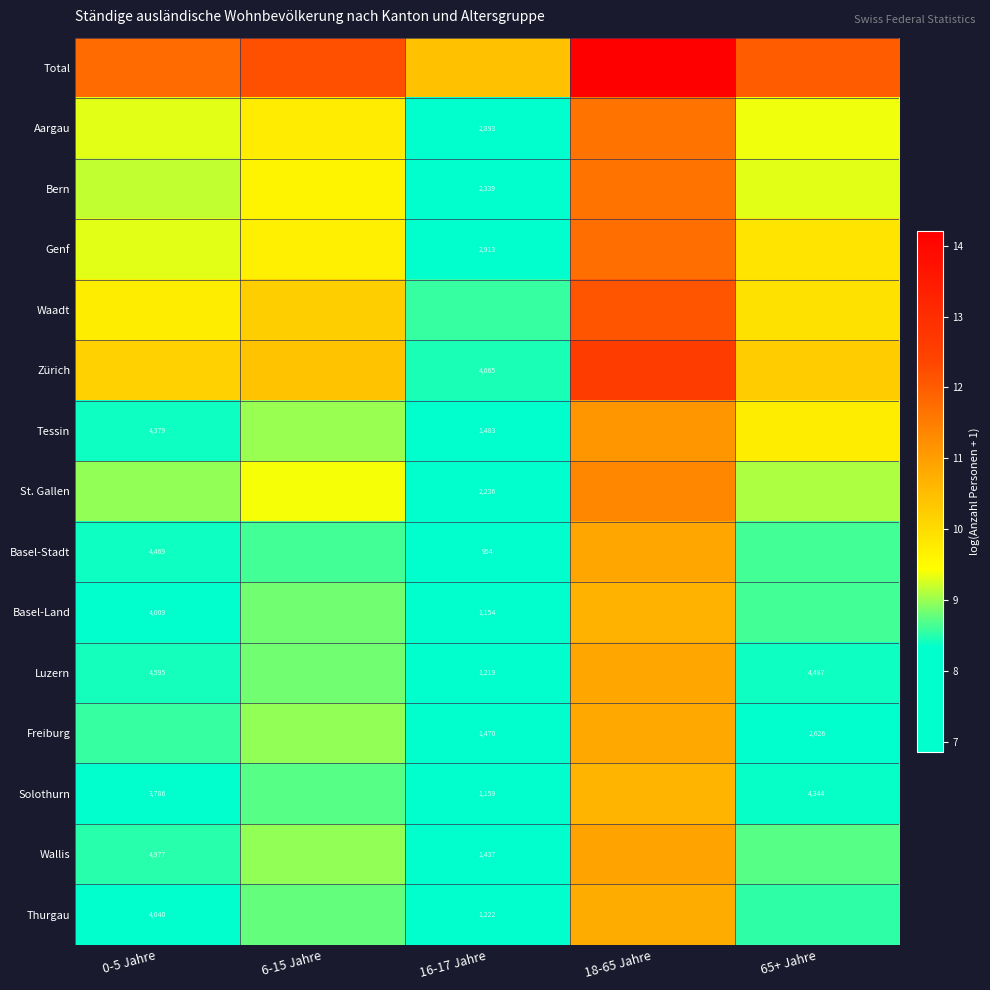

What value does the Waadt series have at 65+ Jahre?

9.9